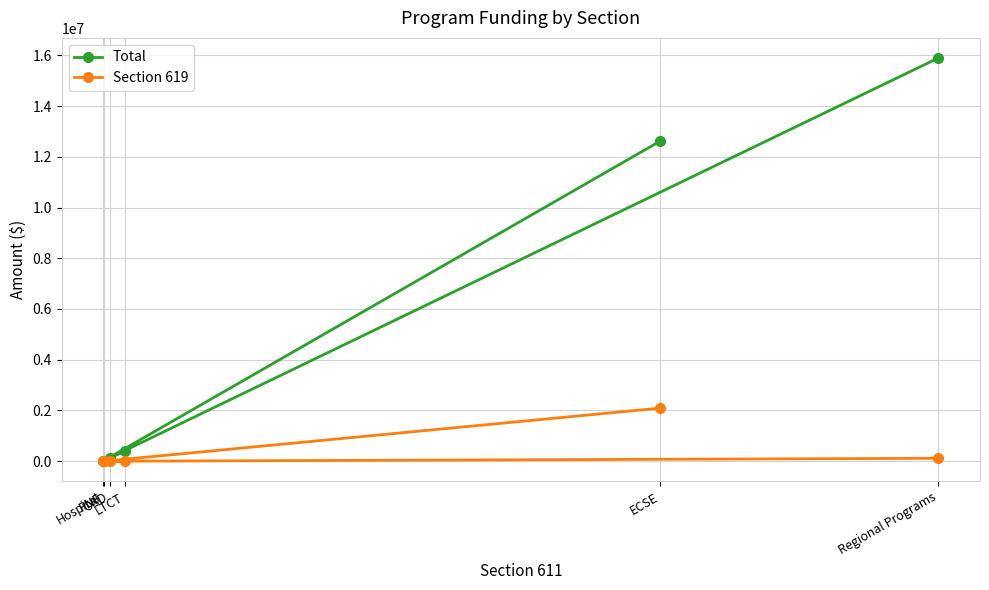

What position from the left is OSD?

3